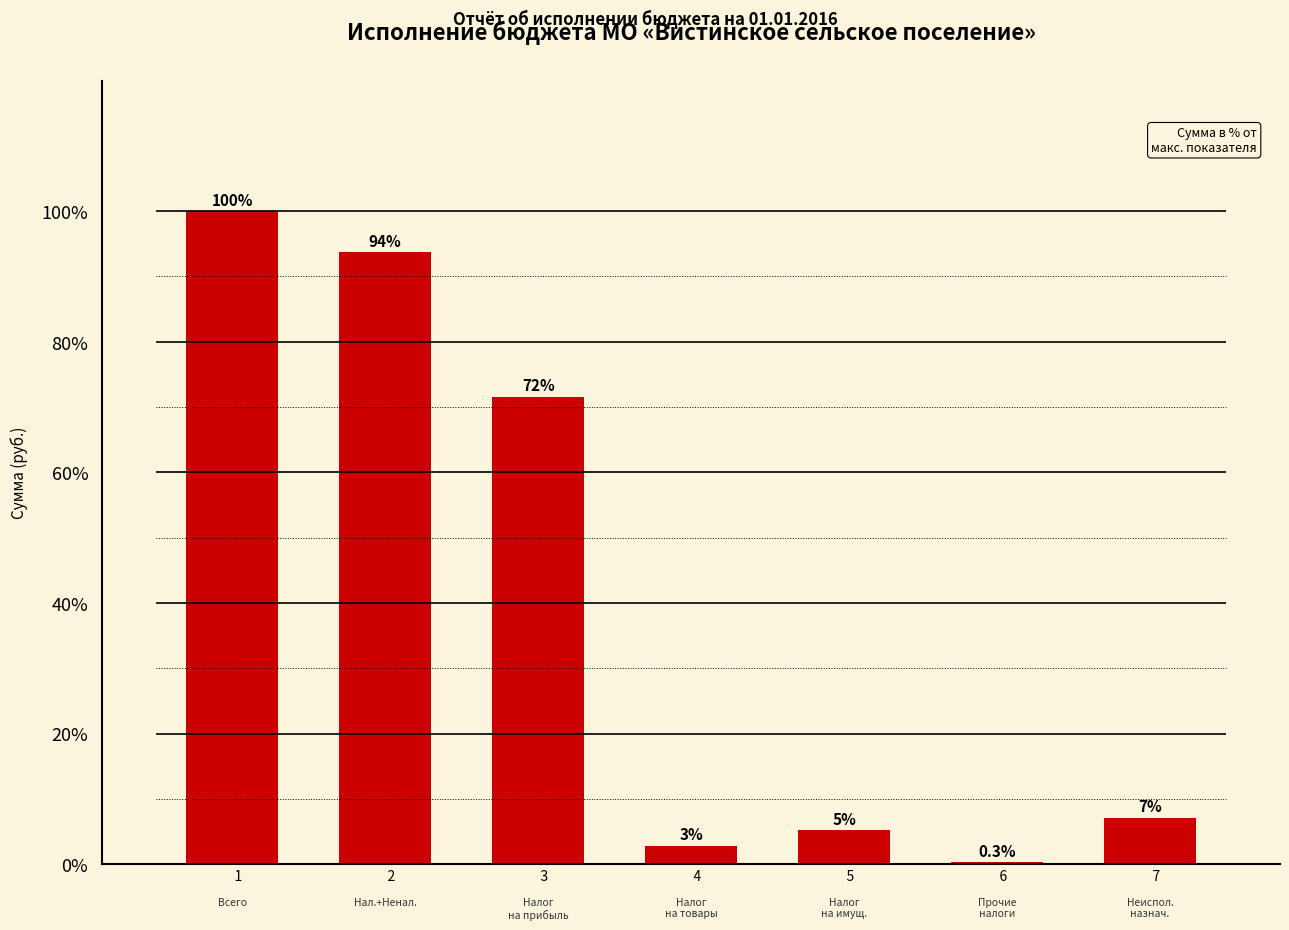

Where does the data first go above 7?

    1